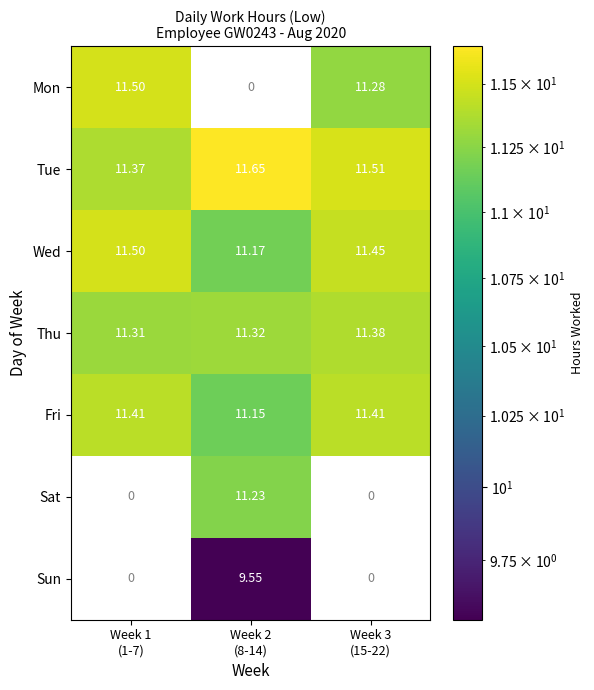

Which series has the largest range (max minus min)?

Mon